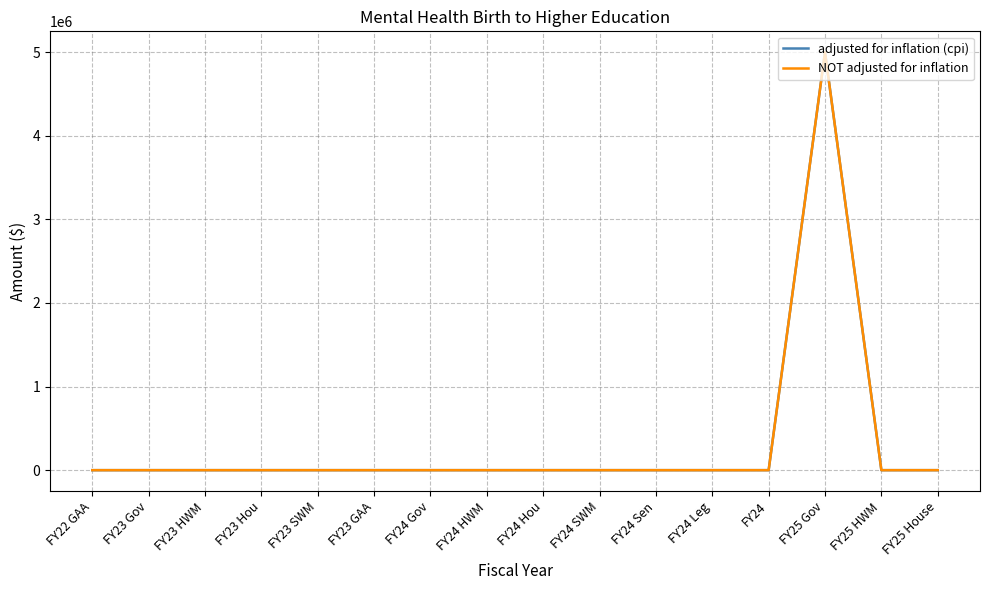

Does the chart have visible grid lines?

Yes